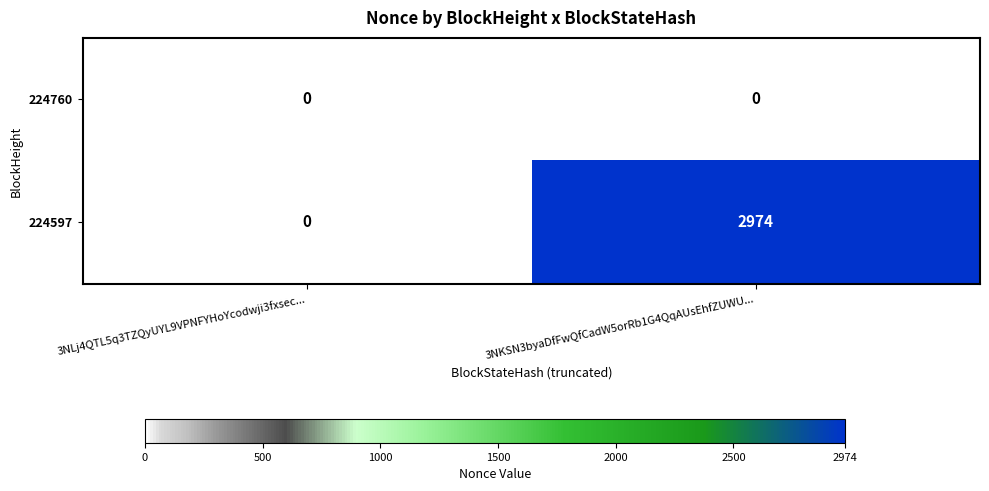

Which series has the largest total across all categories?

224597